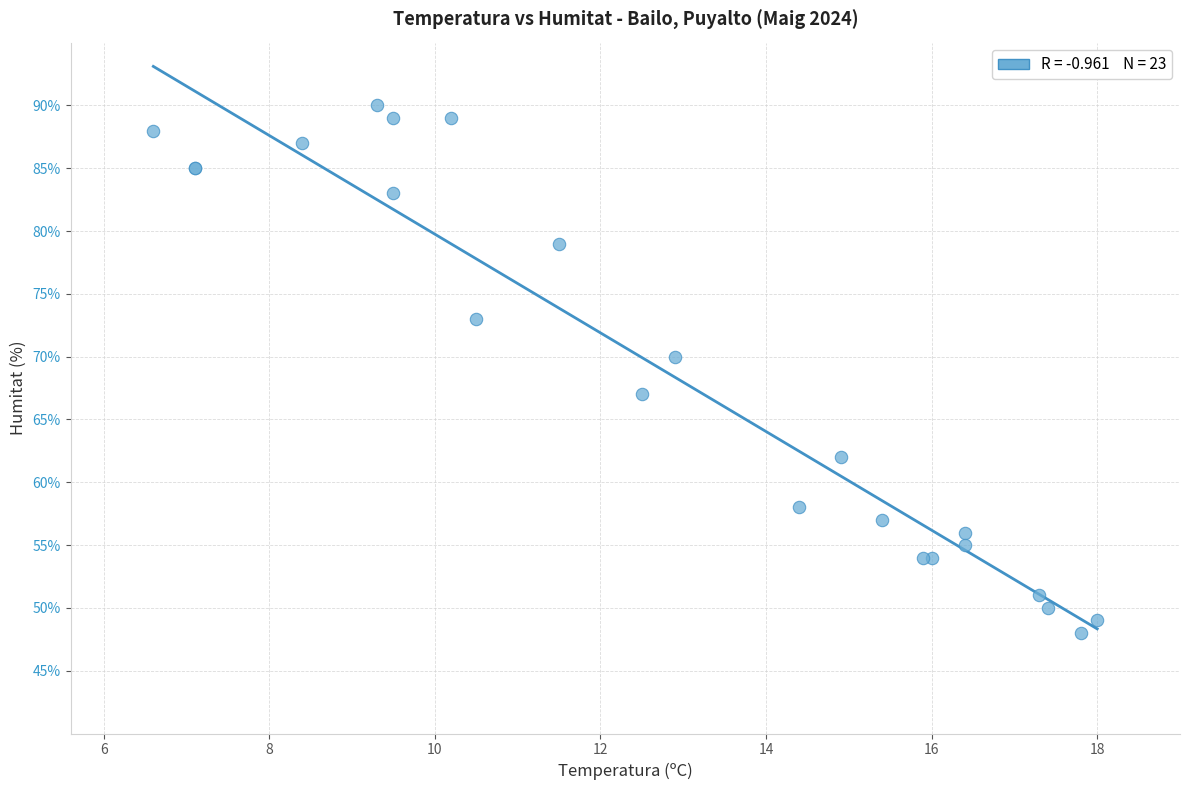

What Y value in the scatter plot is closest to 69?

70